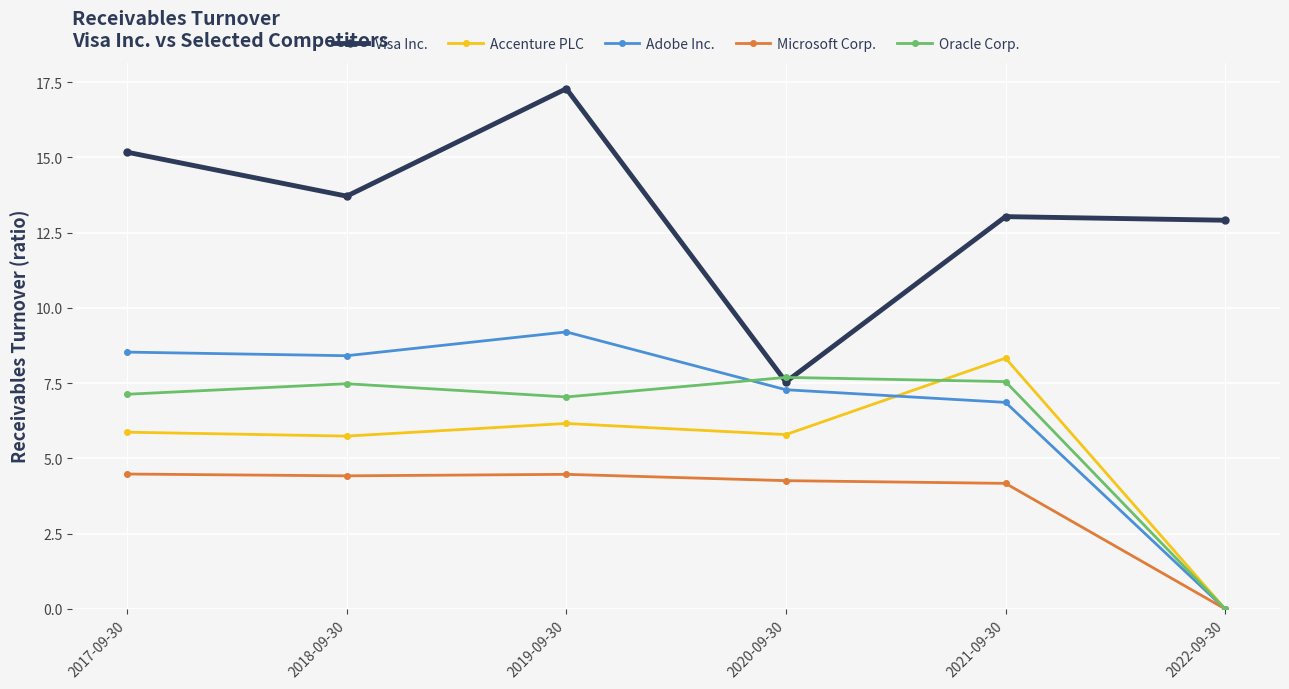

How many series are shown in this chart?

5